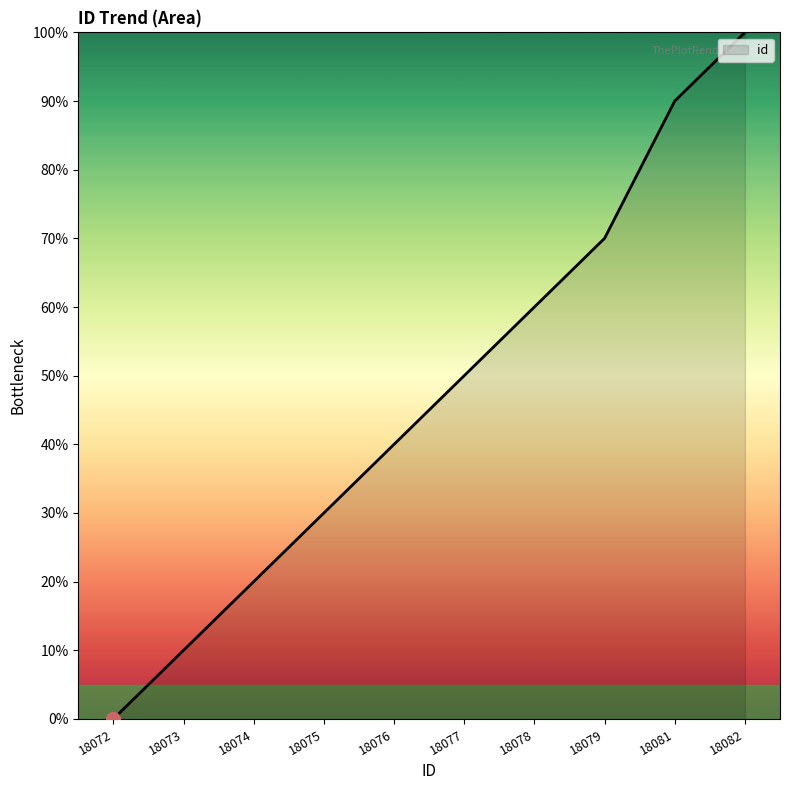

How many series are shown in this chart?

1